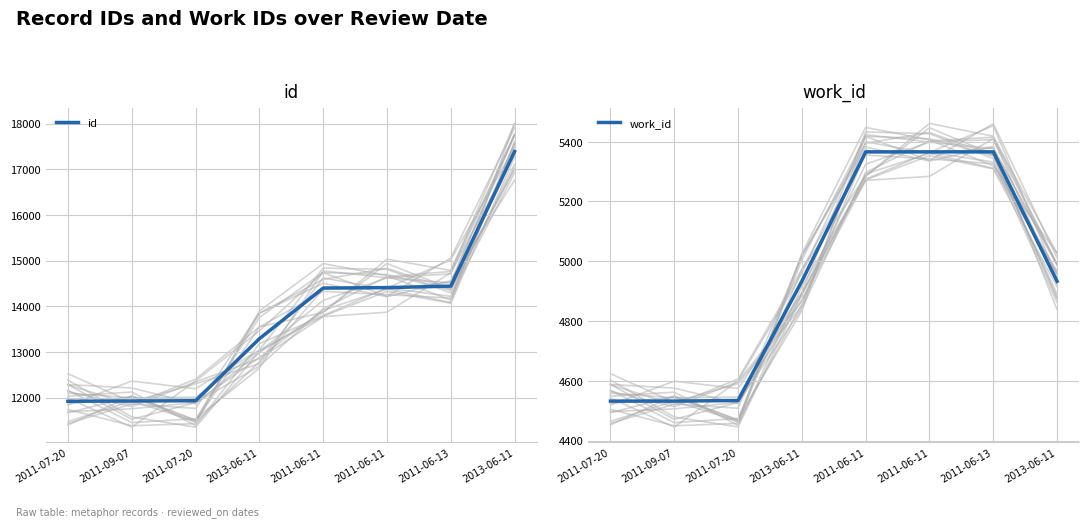

Does the chart display data point markers on the line(s)?

No